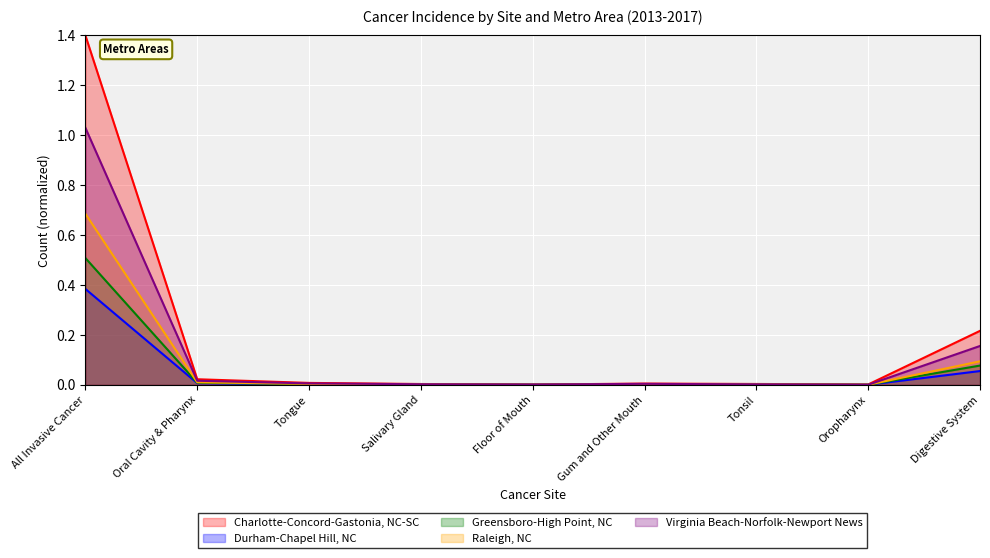

How many lines are shown in the chart?

5